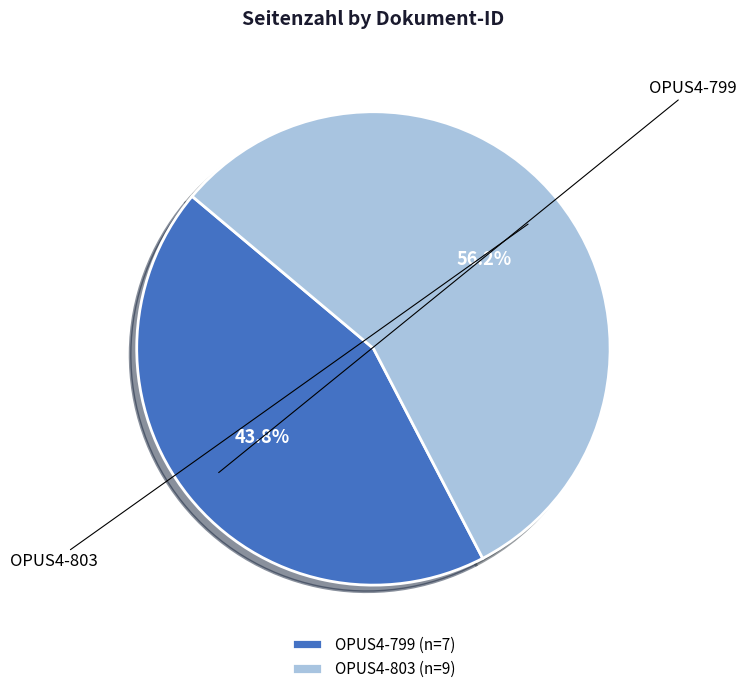

Rank the categories by value from lowest to highest.

OPUS4-799, OPUS4-803